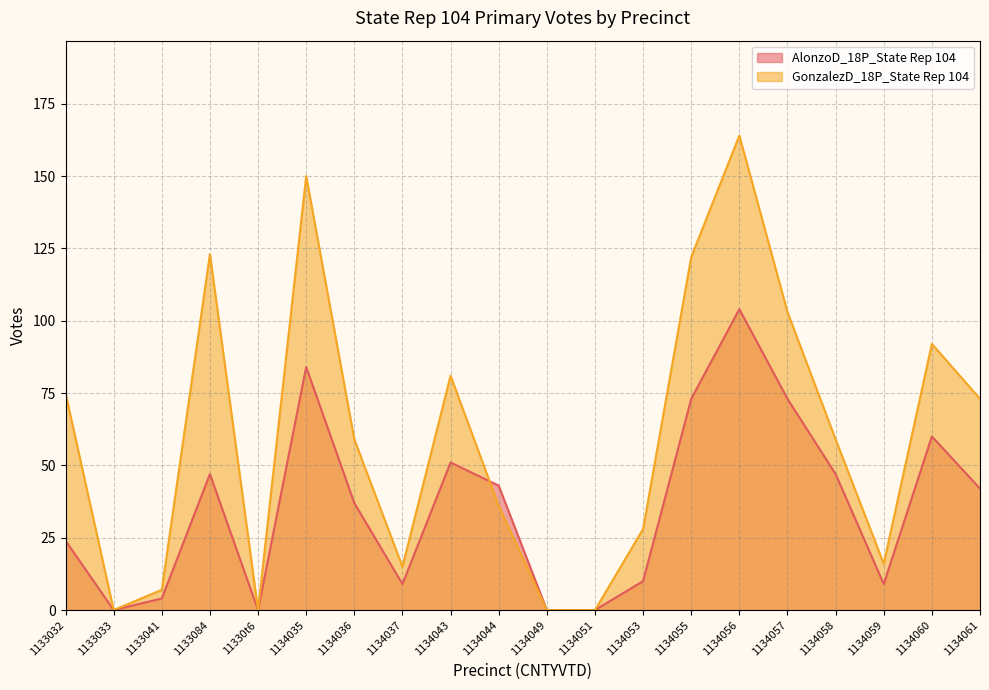

What is the difference between the maximum and minimum values in the GonzalezD_18P_State Rep 104 series?

164